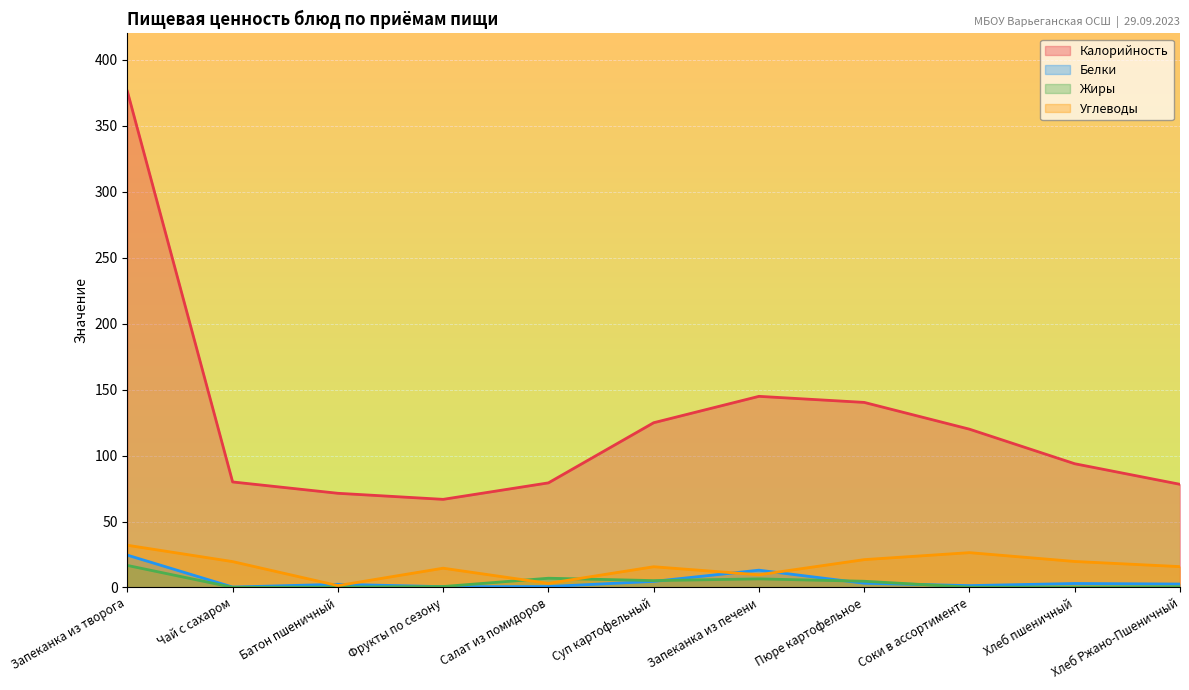

True or false: Жиры and Калорийность cross at least once.

False